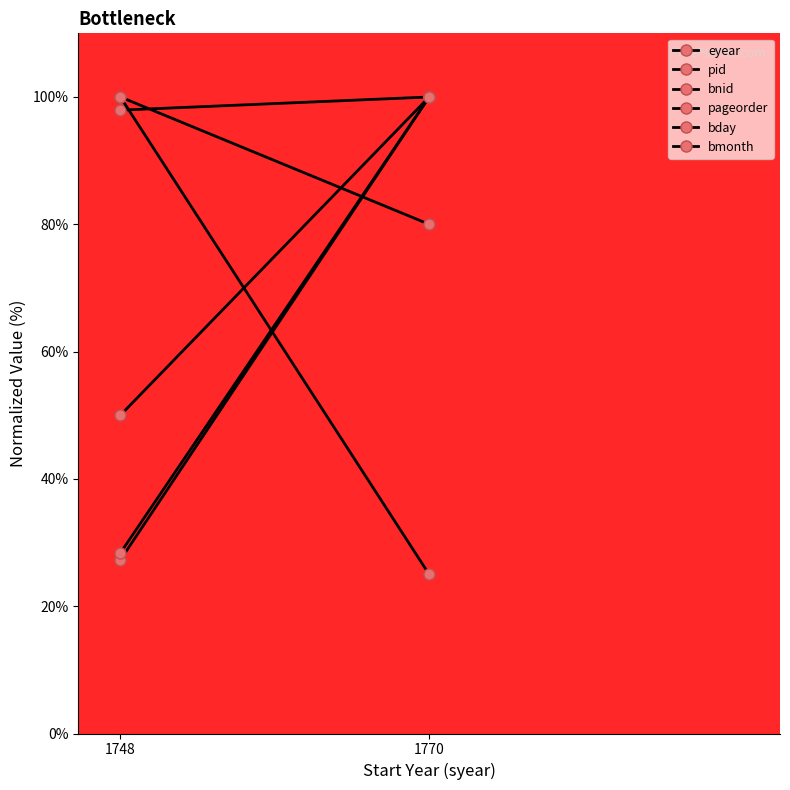

What is the difference between the pageorder values at 1770 and 1748?

75.0